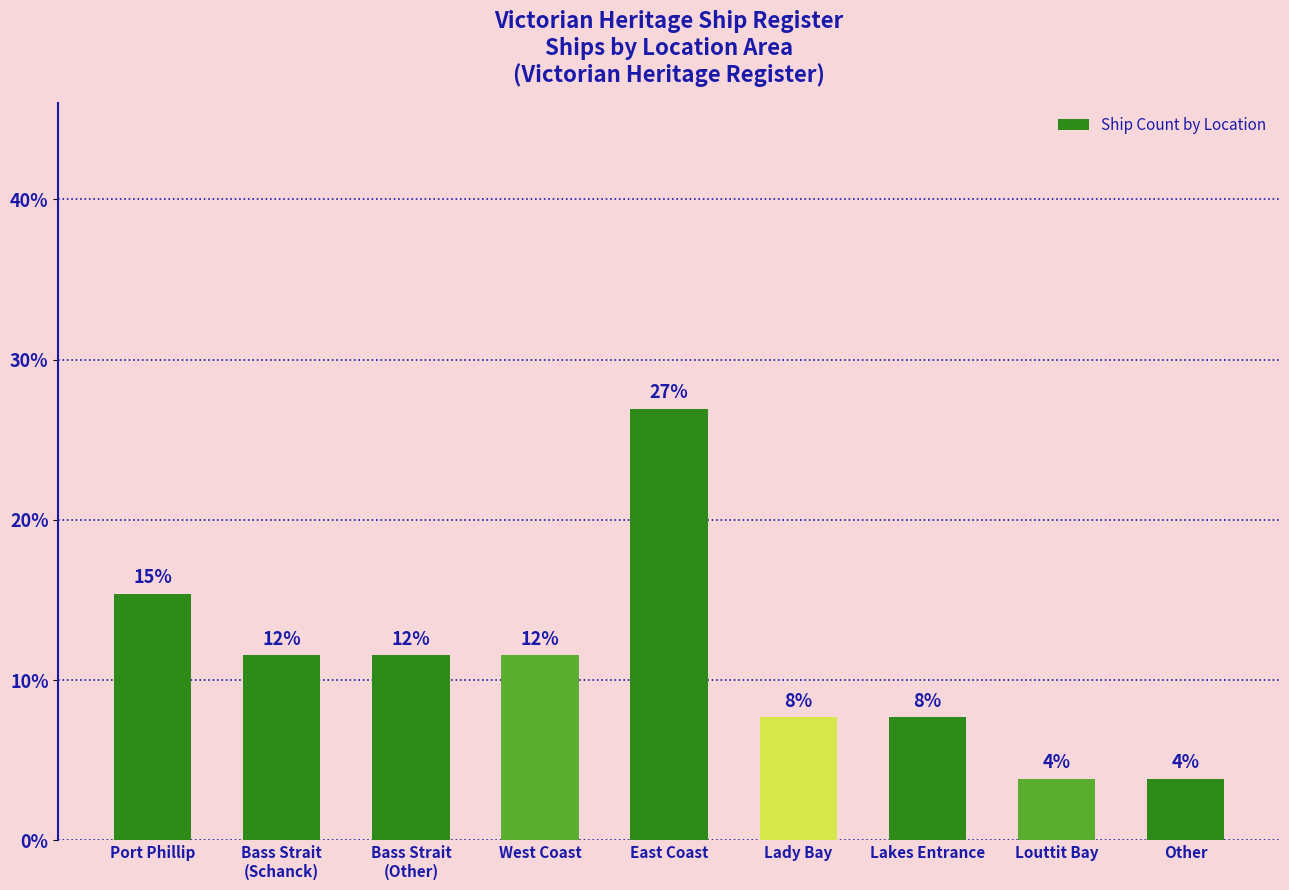

Does the chart contain stacked bars?

No